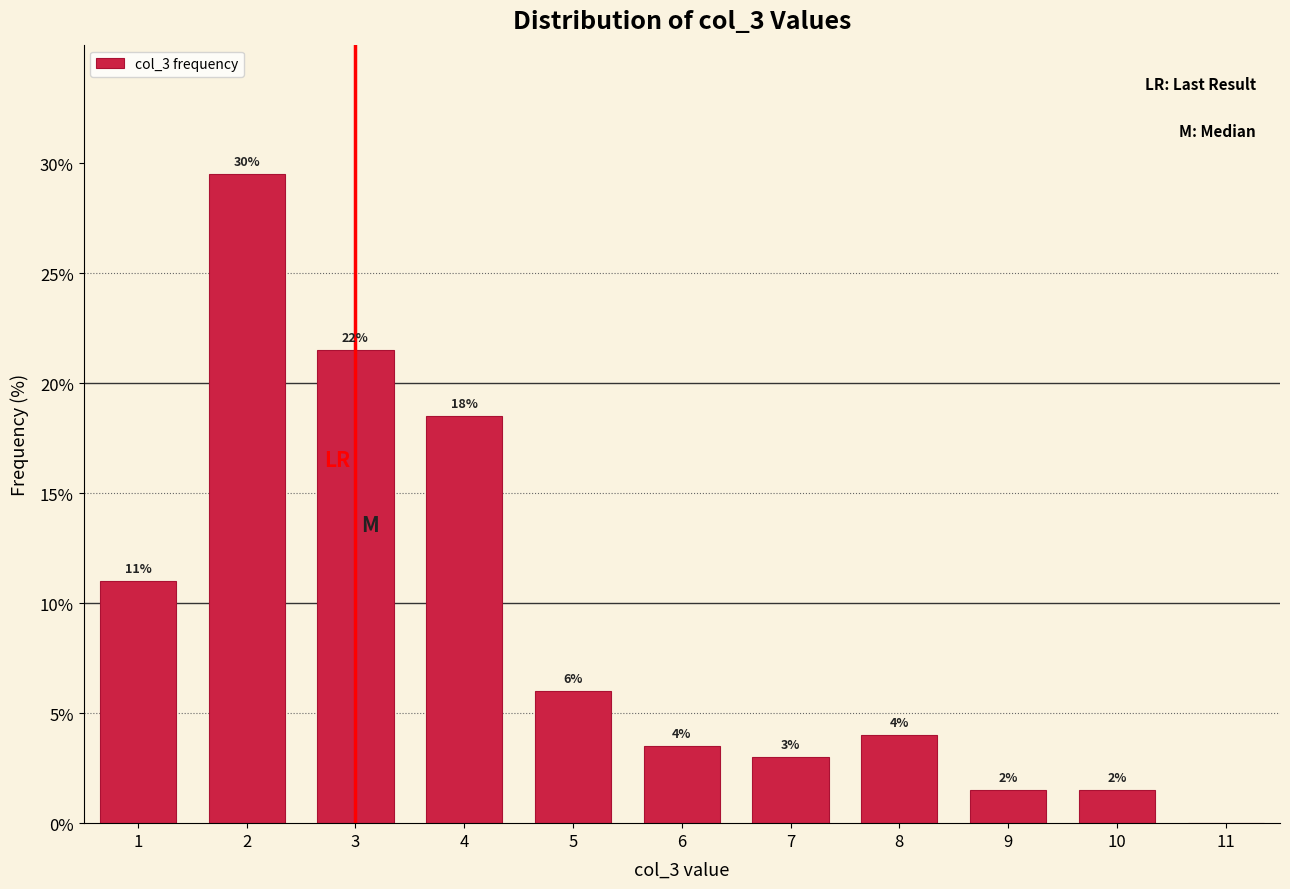

Which range on the x-axis has the tallest bar?

1.5 to 2.5